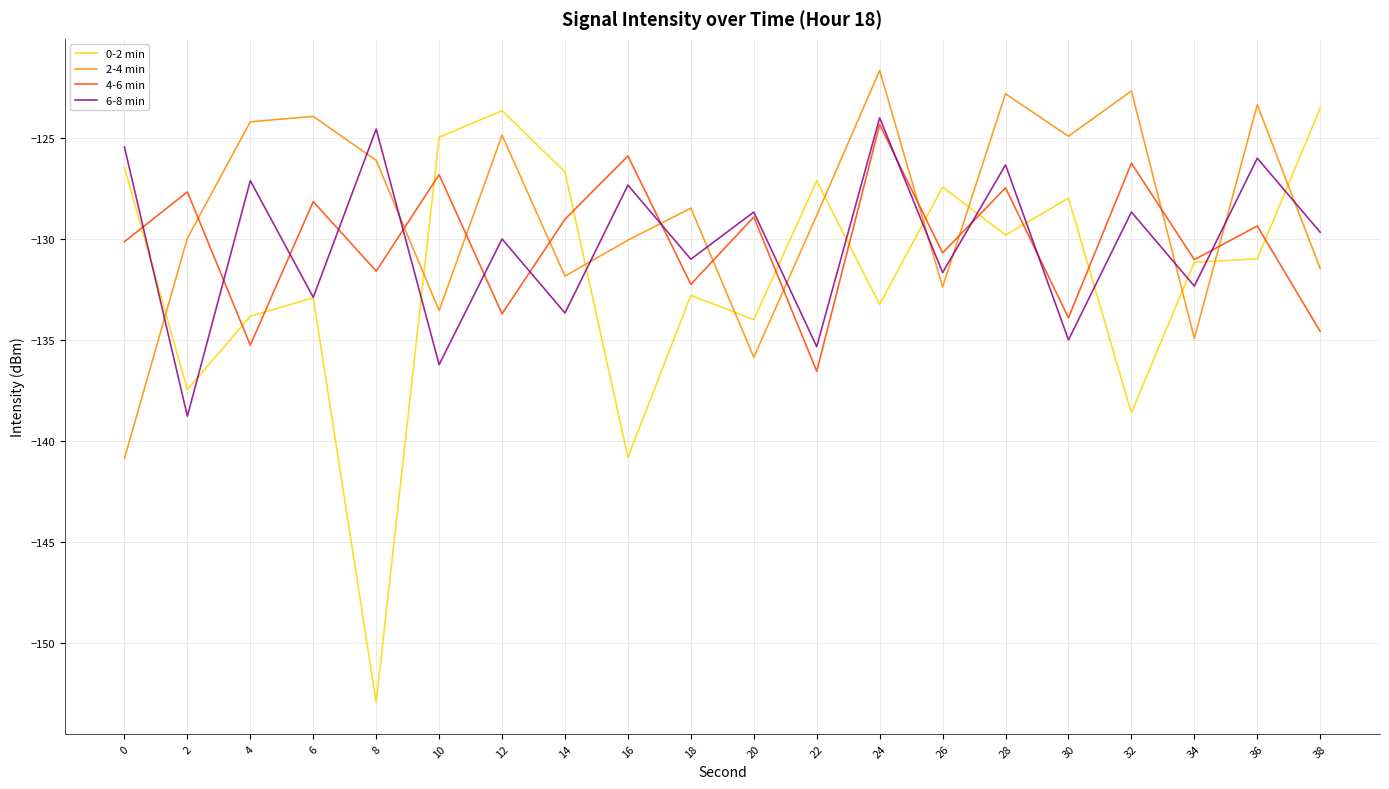

What is the spread (max minus min) of values at 4?

11.1